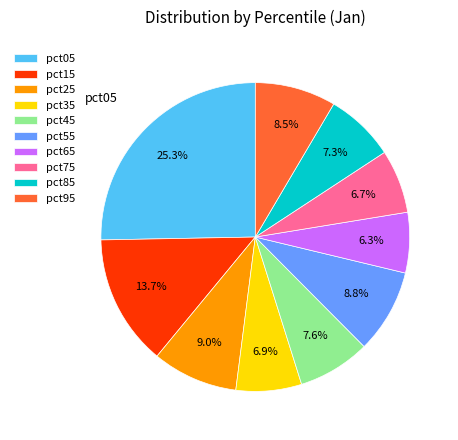

Is it true that pct45 is 8% of the pie?

True